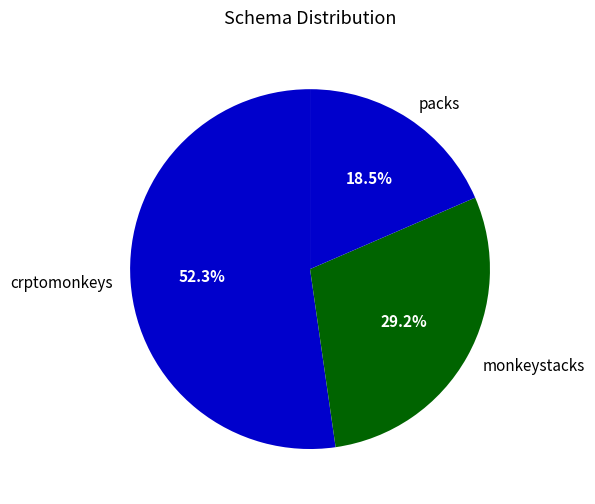

Rank the categories by value from lowest to highest.

packs, monkeystacks, crptomonkeys